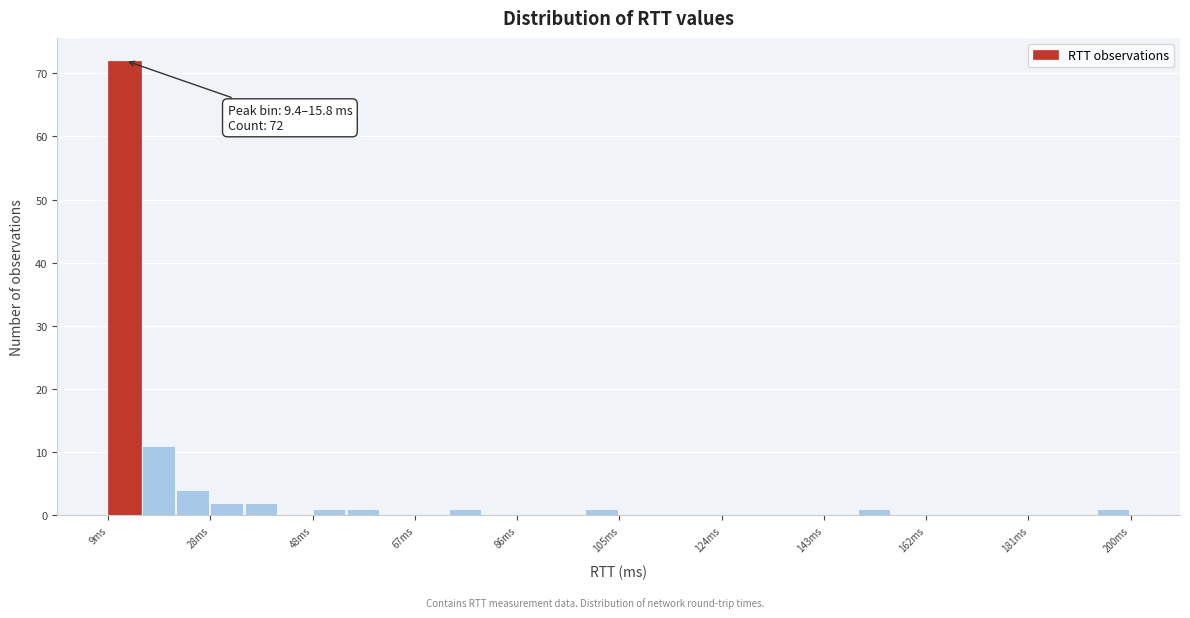

Read against the x-axis, roughly where is the centre of the tallest bar?

12